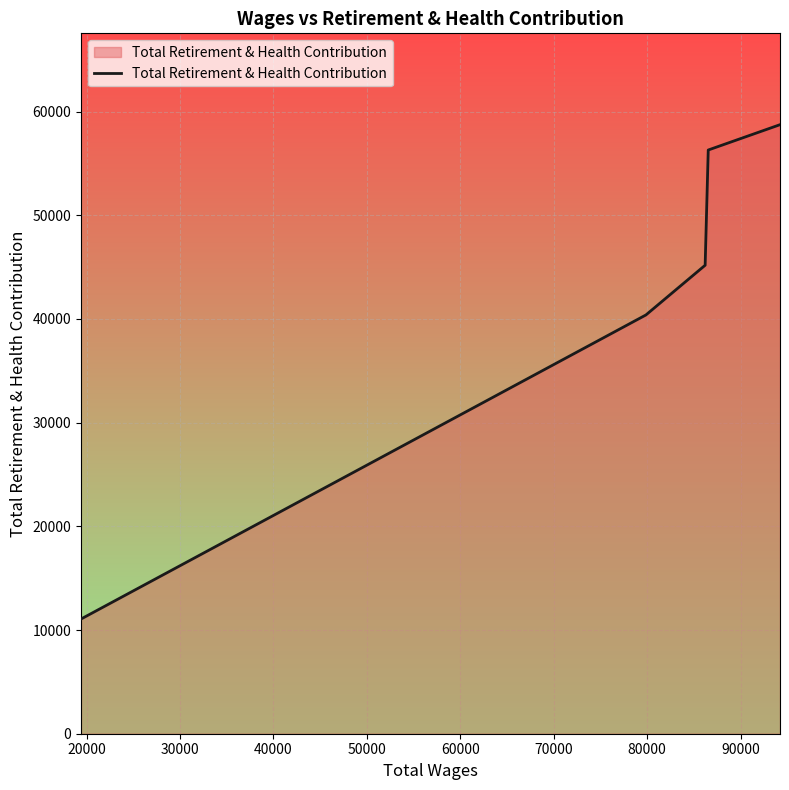

What is the greatest value displayed?

58741